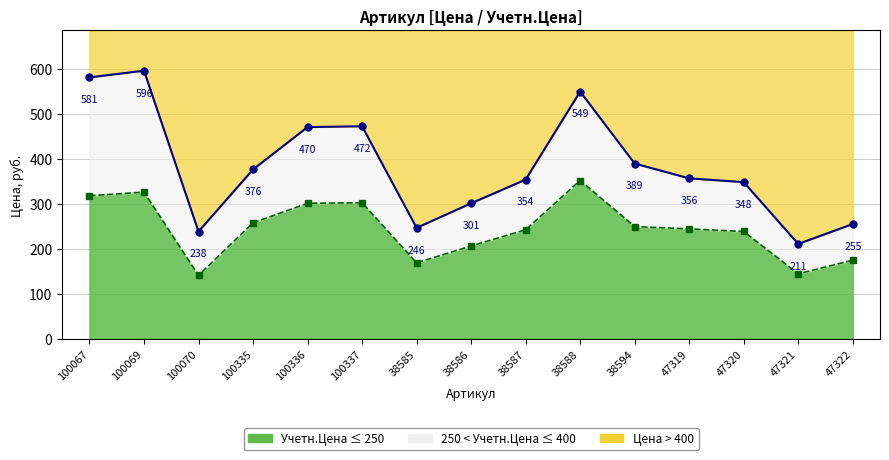

The Учетн.Цена series shows 63.8 at 100335. True or false?

False